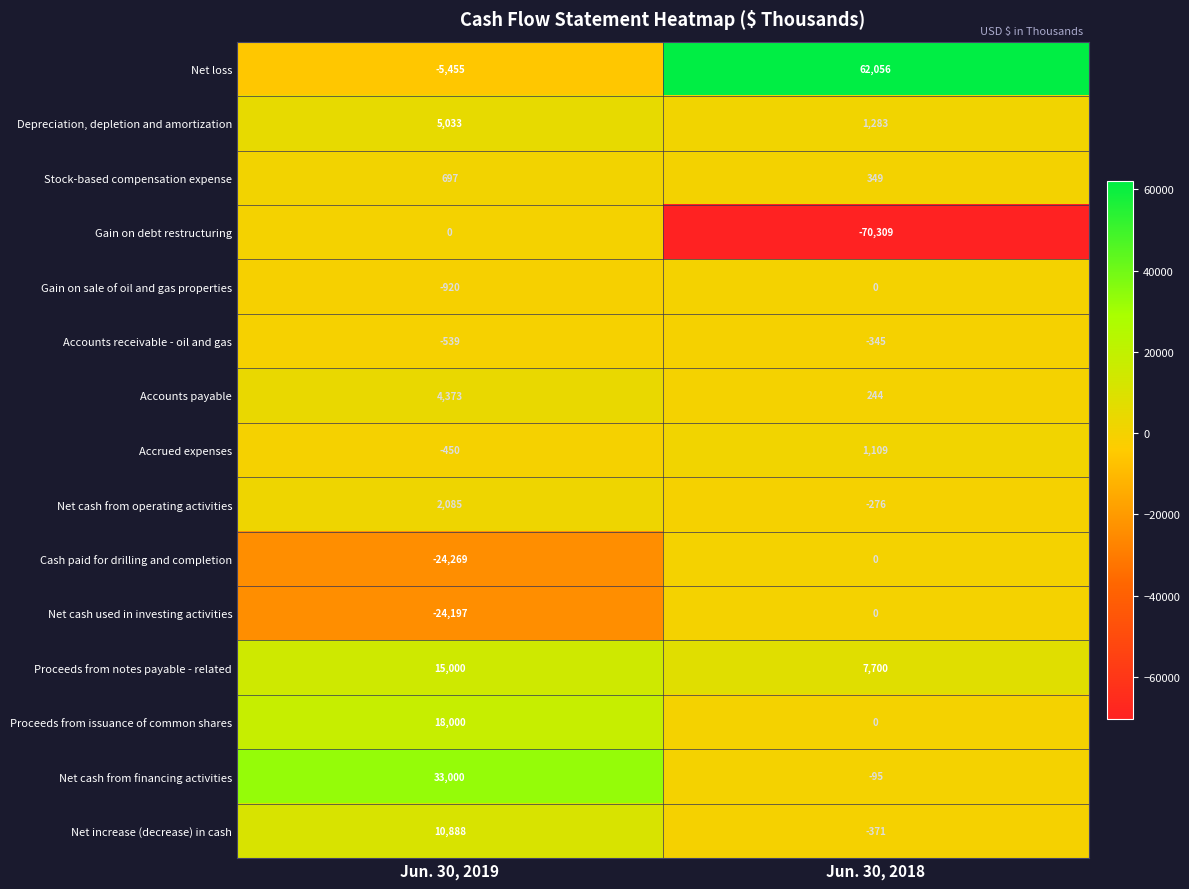

Read the Proceeds from issuance of common shares value at Jun. 30, 2019.

18000